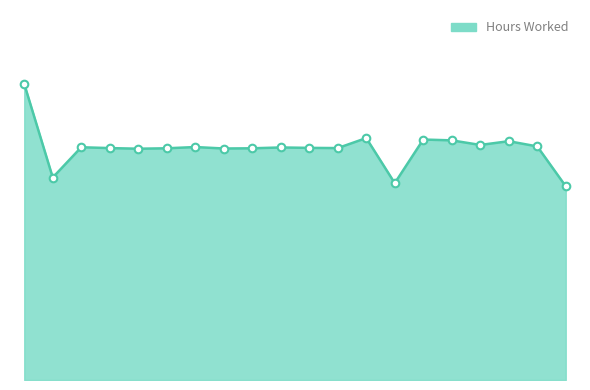

Is this an area chart (filled region under the line)?

Yes